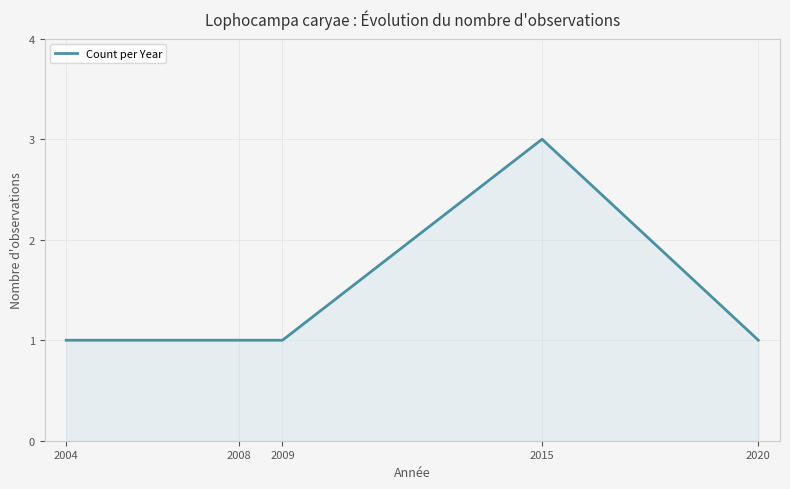

True or false: the data has more than 2 interior local peaks.

False